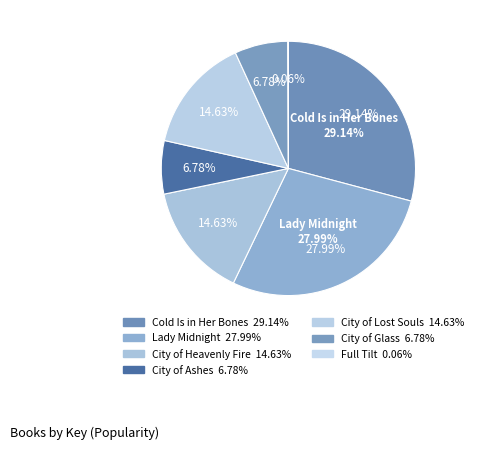

What percentage is NOT represented by City of Ashes?

93.2%